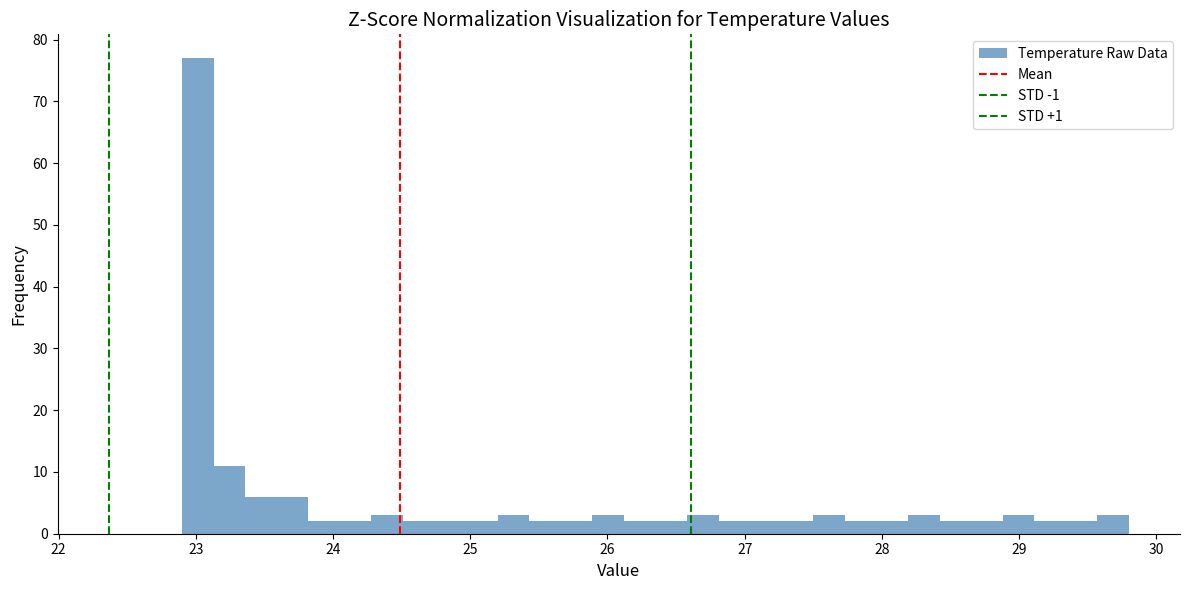

Read against the x-axis, roughly where is the centre of the tallest bar?

23.0